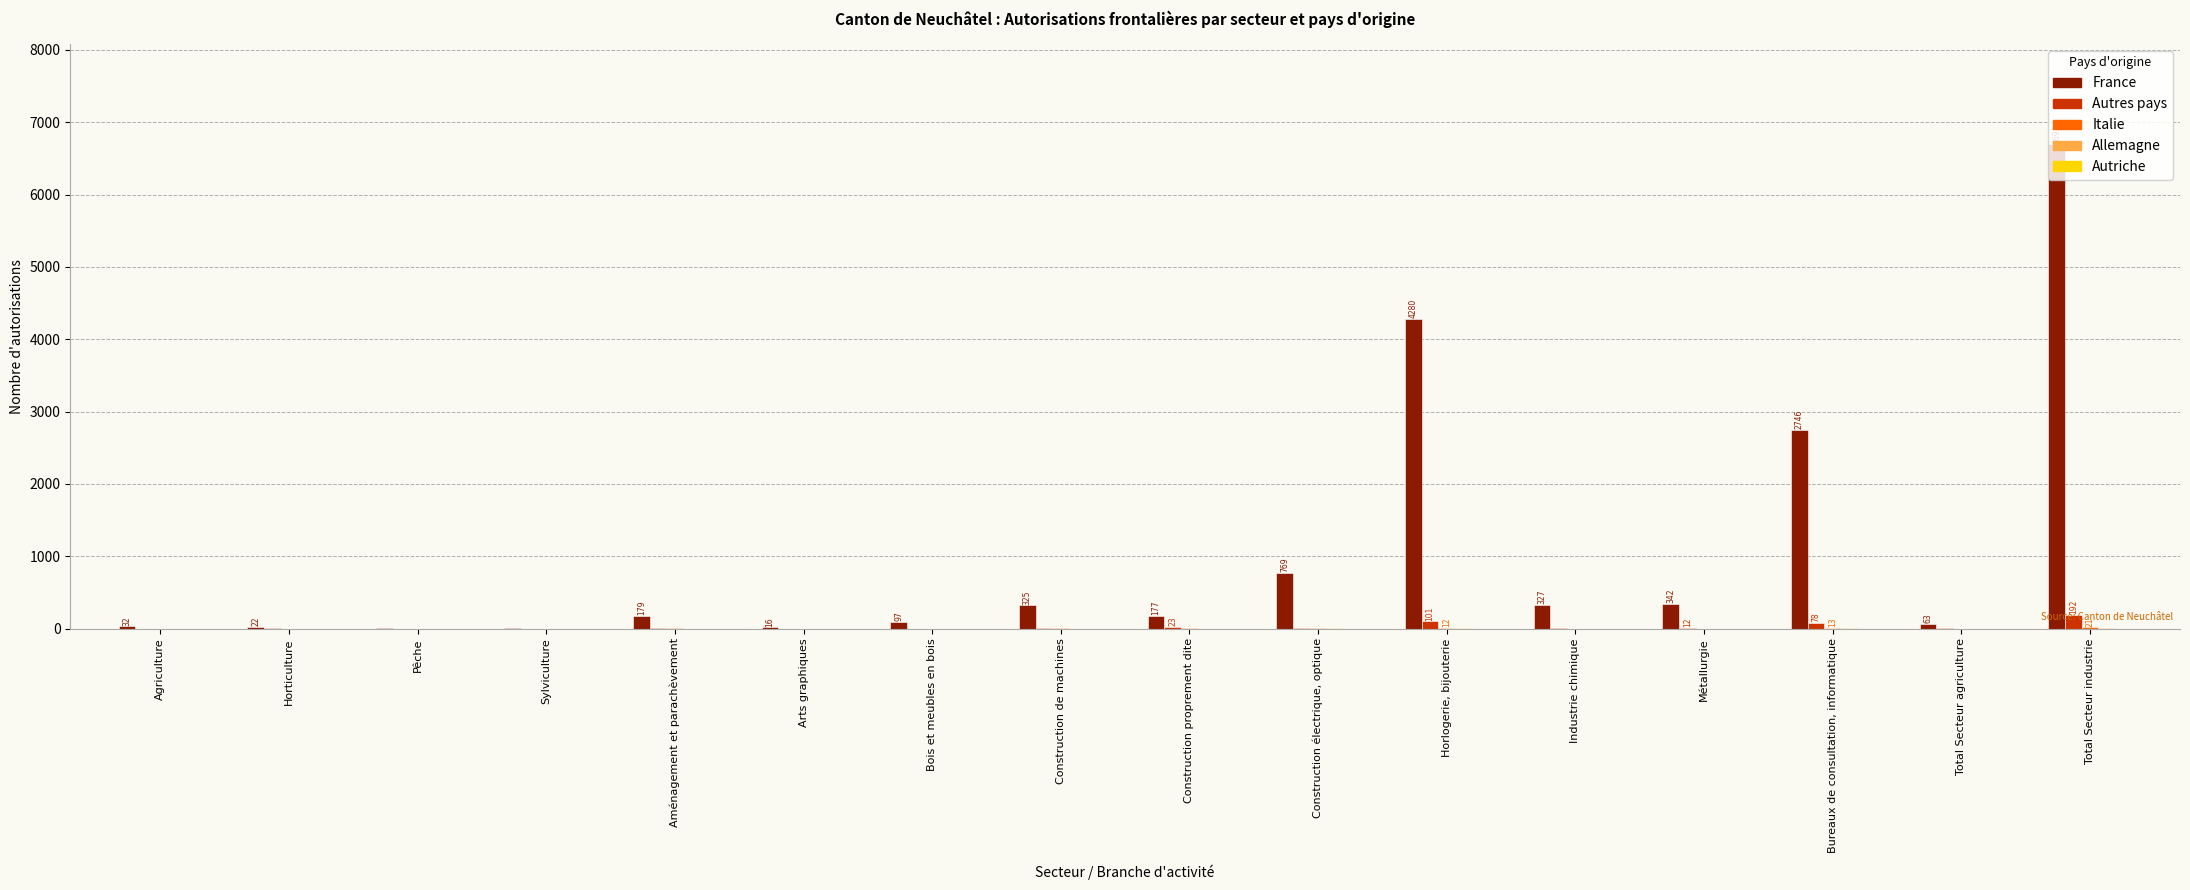

At which category does the chart reach its peak across all series?

Total Secteur industrie